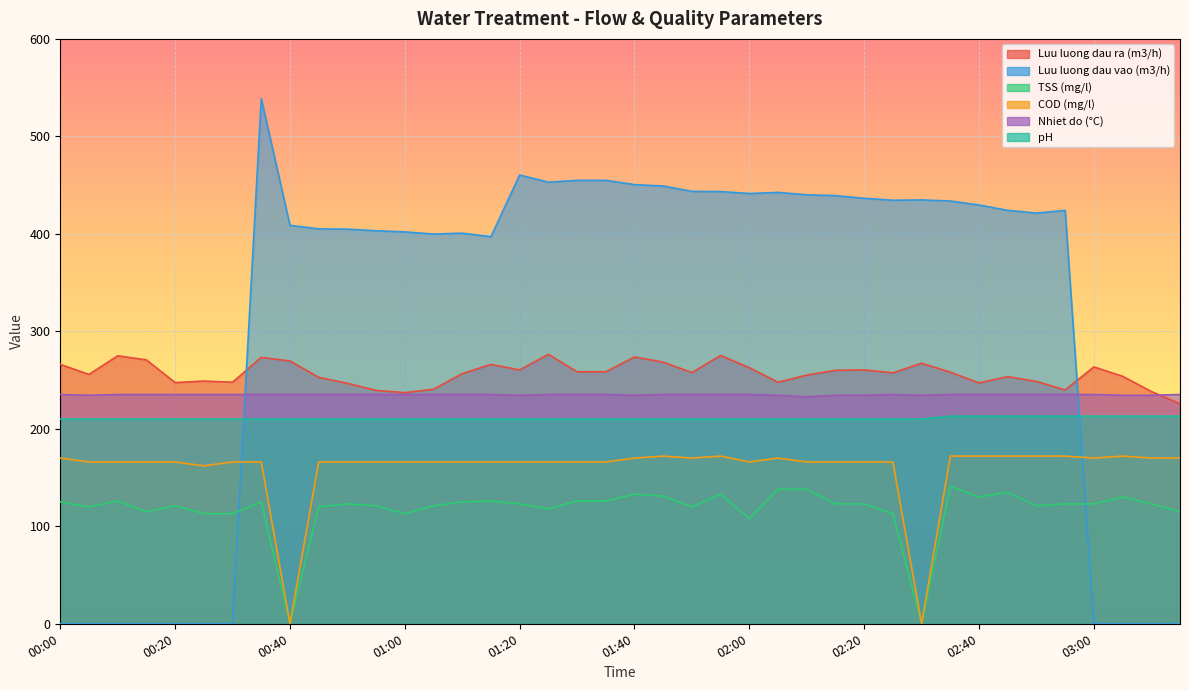

At which category is the sum across all series the highest?

00:35